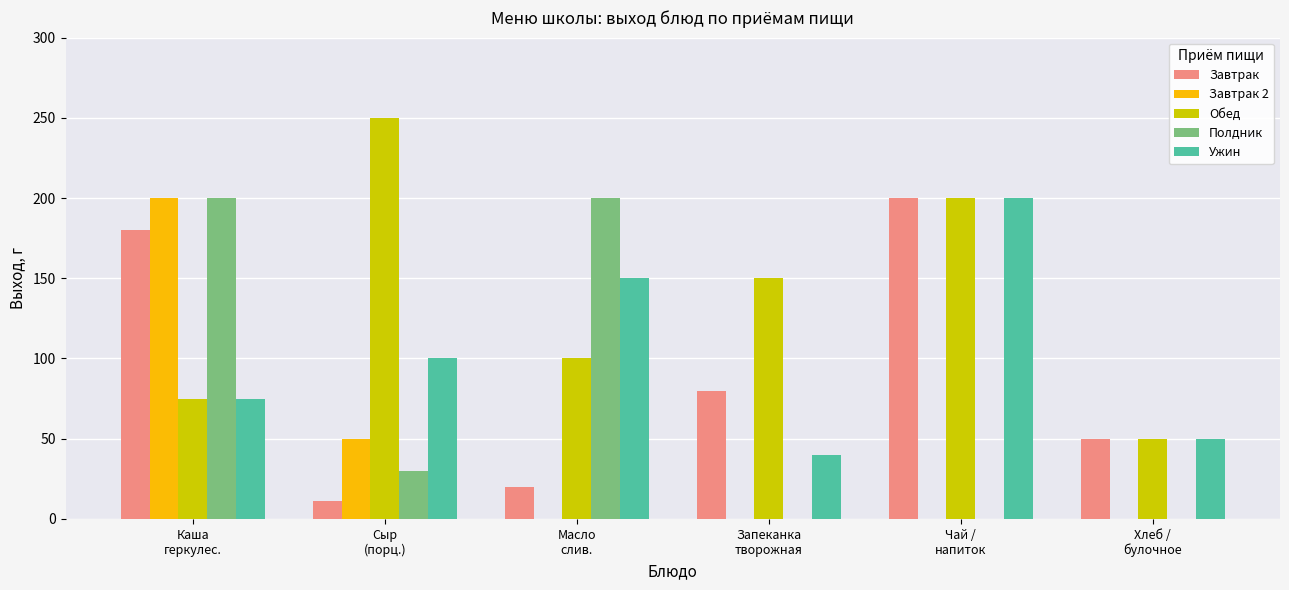

What is the sum of all Ужин values?

615